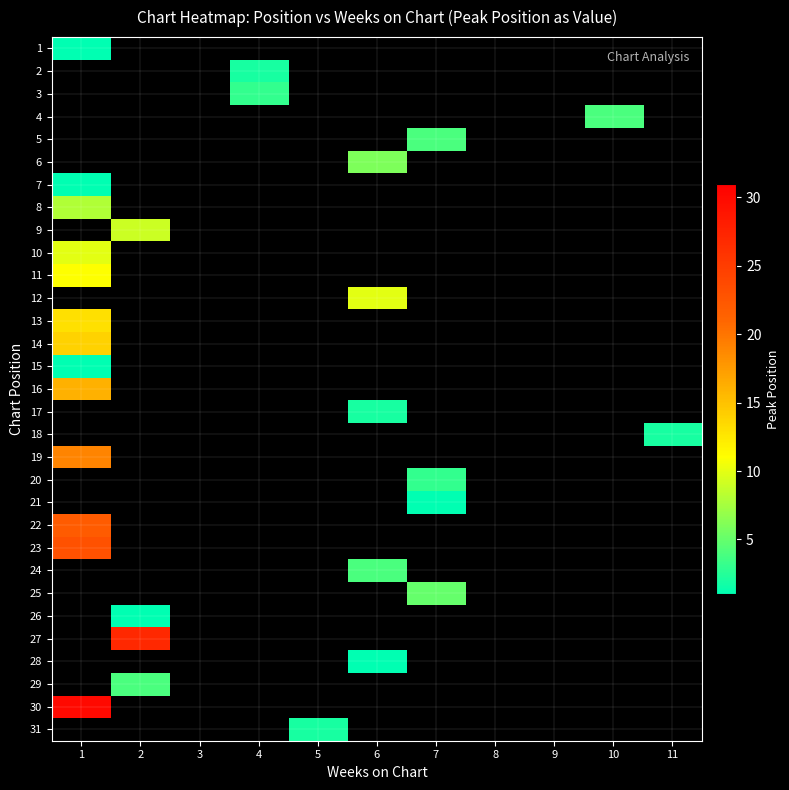

Between 2 and 11, which is larger?

11